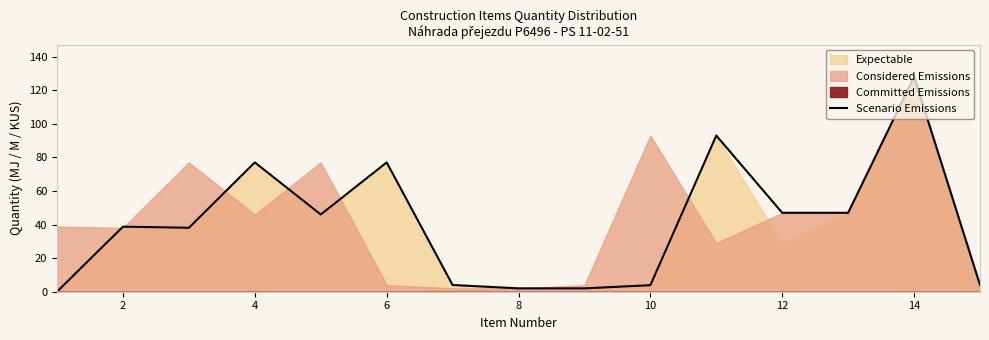

What is the highest value of the Scenario Emissions series?

128.0